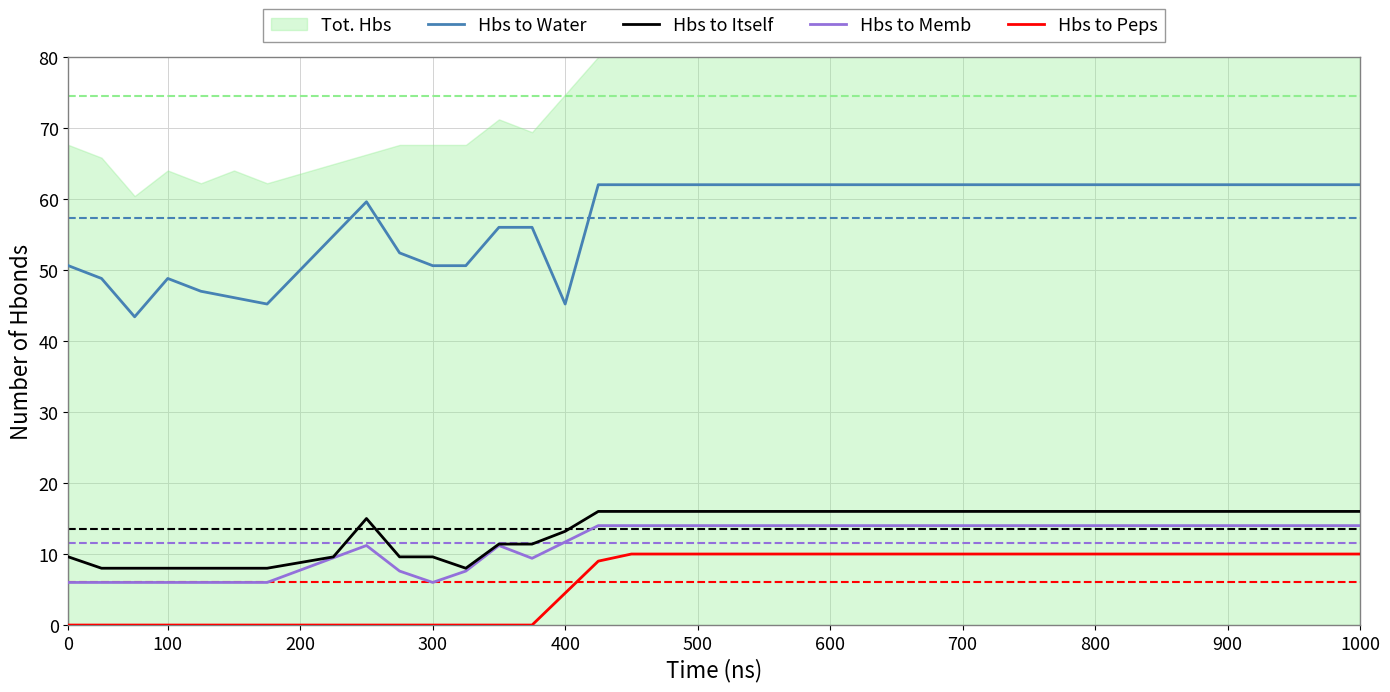

Which category has the highest value in the Hbs to Peps series?

17